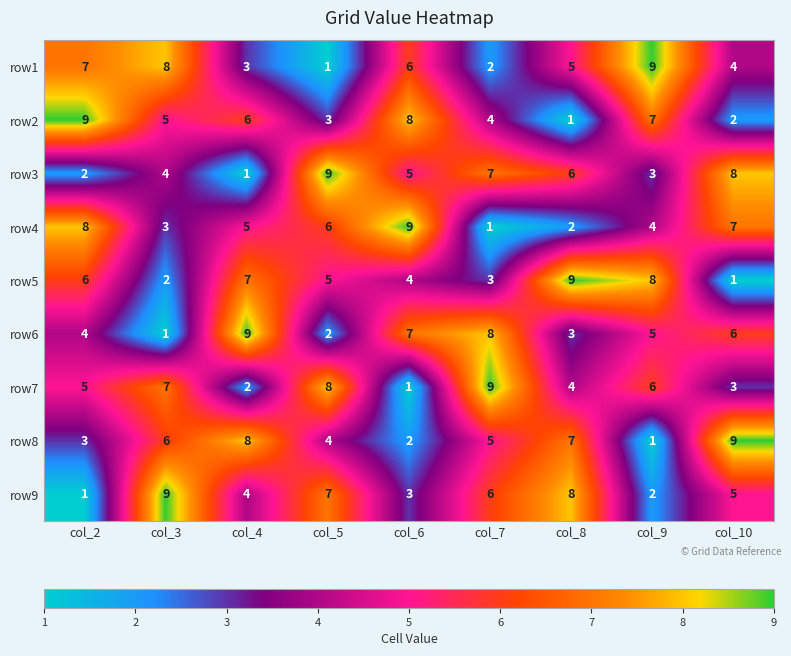

Is it true that row5 equals 7 at col_6?

False